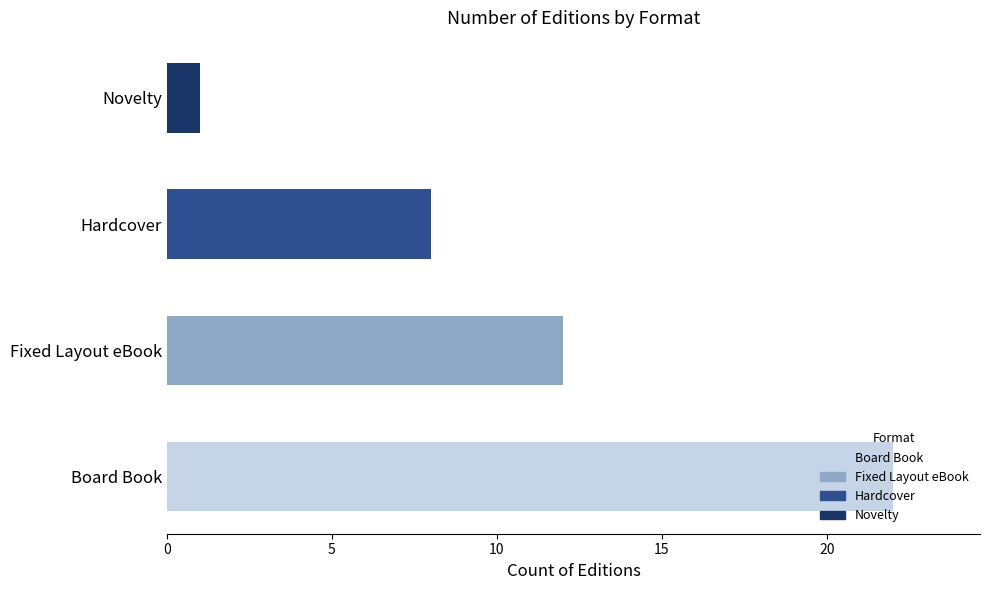

How many bars are there in total?

4